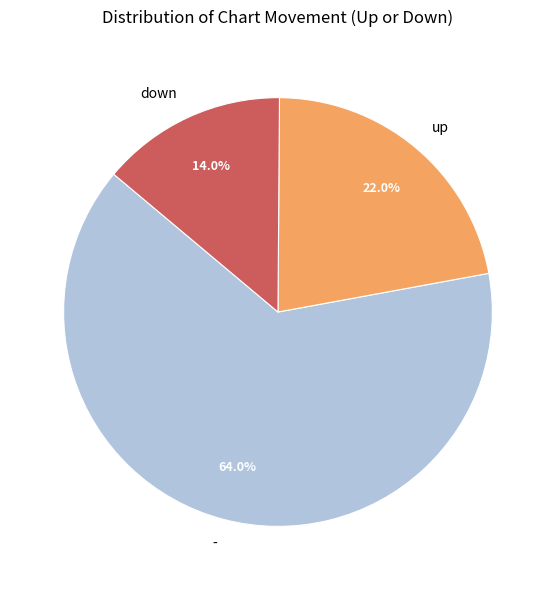

Does up account for over 50% of the chart?

No